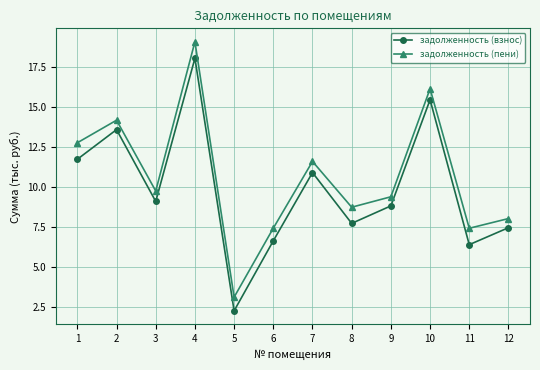

True or false: задолженность (взнос) has a value of 14.2 at 3.

False